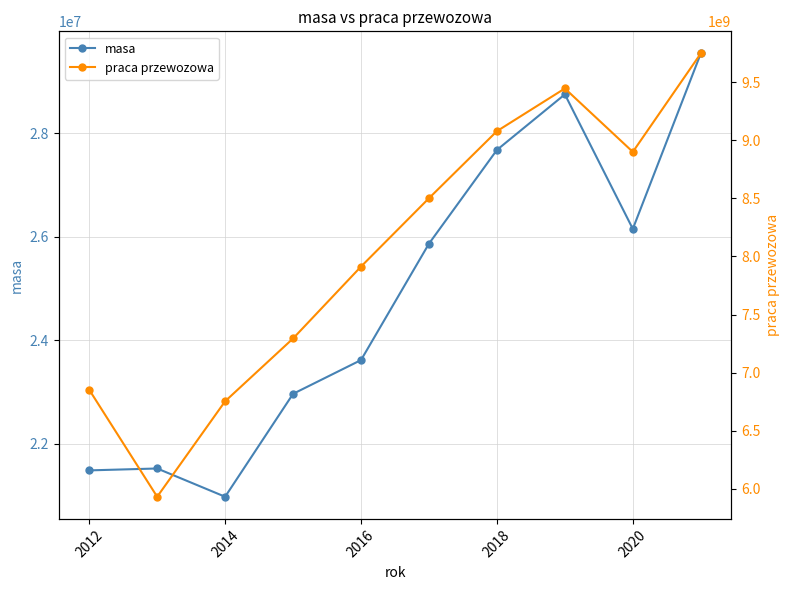

Where is the first local minimum for masa?

2014